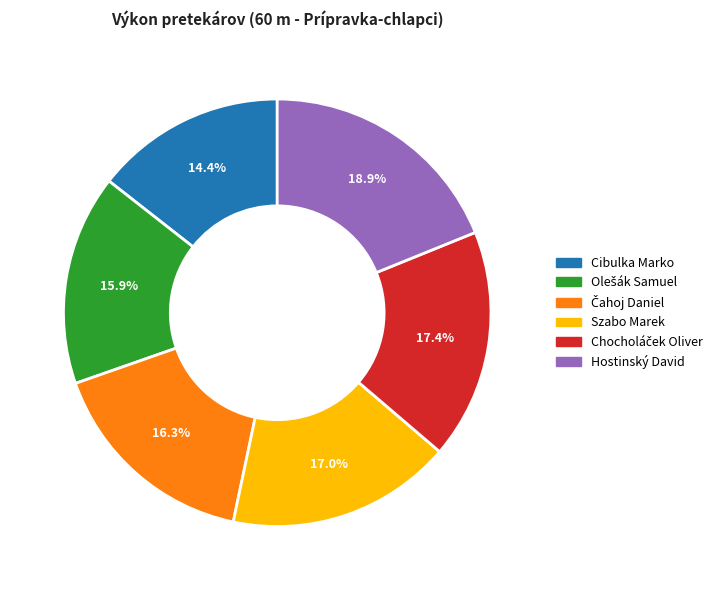

True or false: Cibulka Marko accounts for 14% of the total.

True